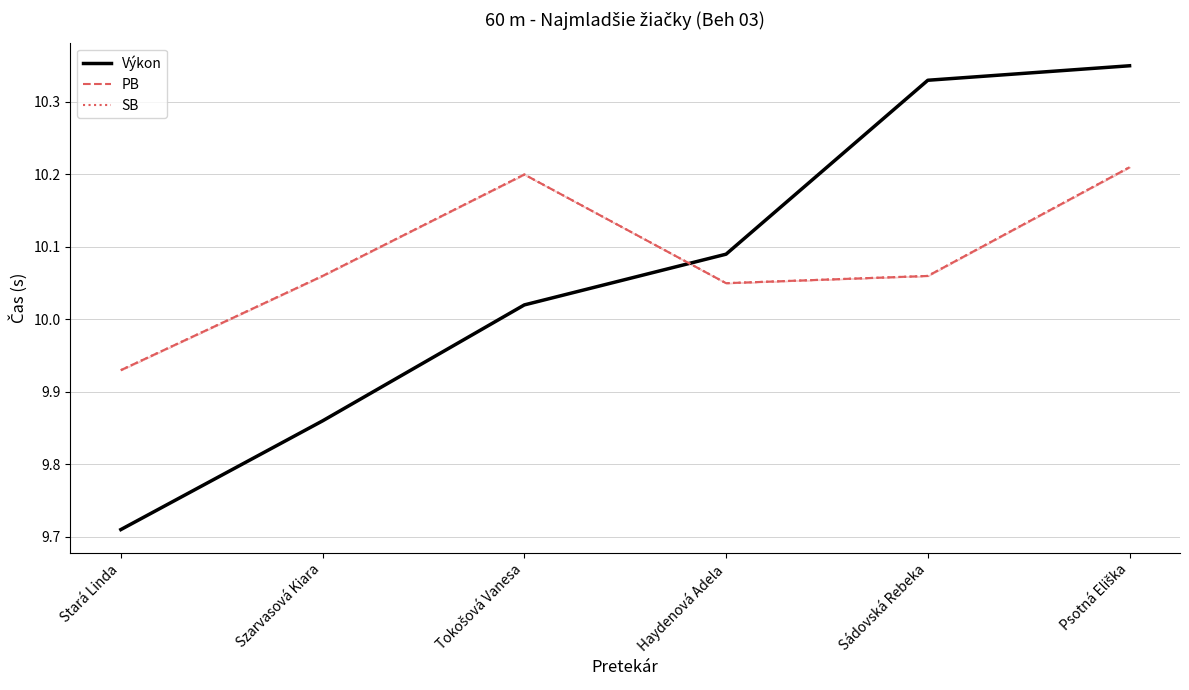

What value does the PB series have at Haydenová Adela?

10.1